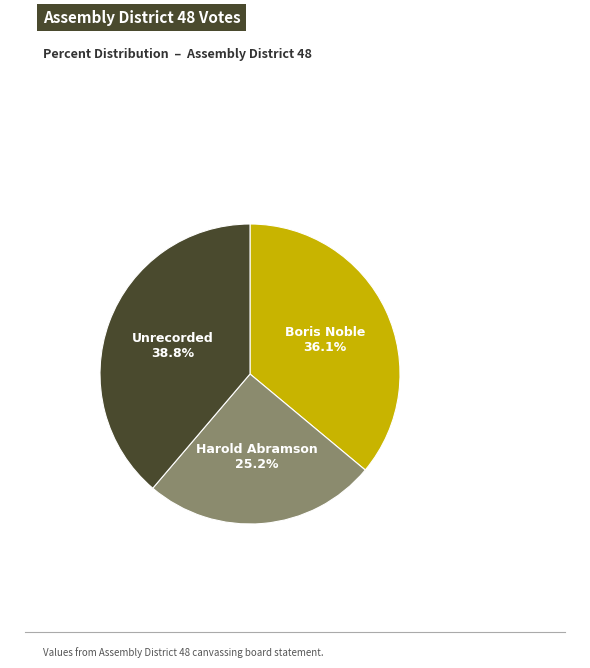

Count the number of slices in the pie.

3